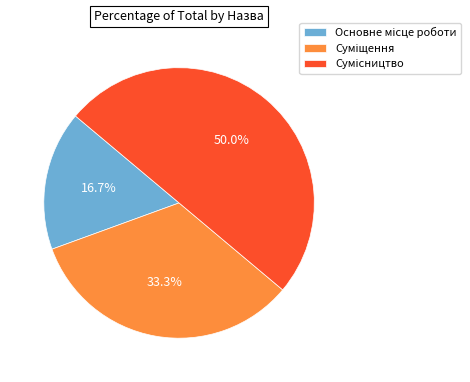

True or false: Сумісництво accounts for 62% of the total.

False